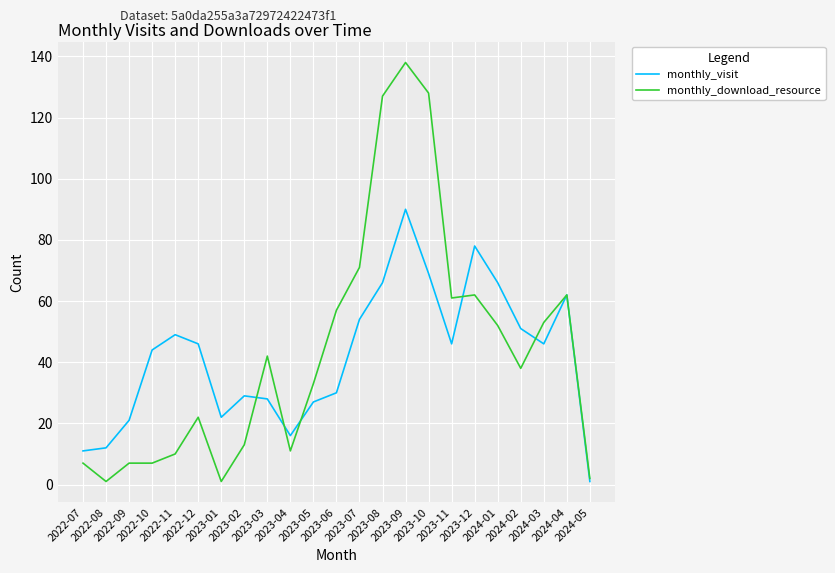

What position from the right is 2024-05?

1